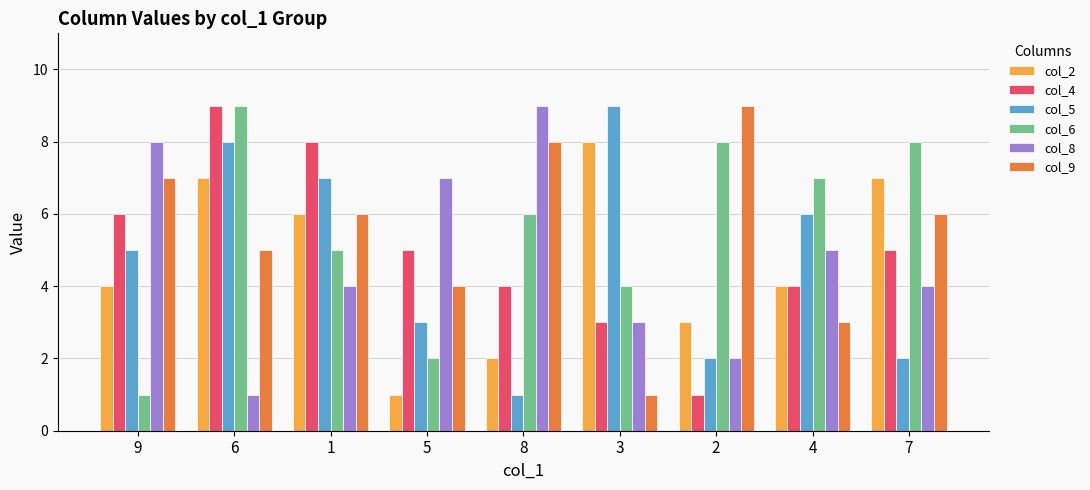

Reading left to right, list all the values displayed in this chart.

col_2: 9=4	6=7	1=6	5=1	8=2	3=8	2=3	4=4	7=7
col_4: 9=6	6=9	1=8	5=5	8=4	3=3	2=1	4=4	7=5
col_5: 9=5	6=8	1=7	5=3	8=1	3=9	2=2	4=6	7=2
col_6: 9=1	6=9	1=5	5=2	8=6	3=4	2=8	4=7	7=8
col_8: 9=8	6=1	1=4	5=7	8=9	3=3	2=2	4=5	7=4
col_9: 9=7	6=5	1=6	5=4	8=8	3=1	2=9	4=3	7=6